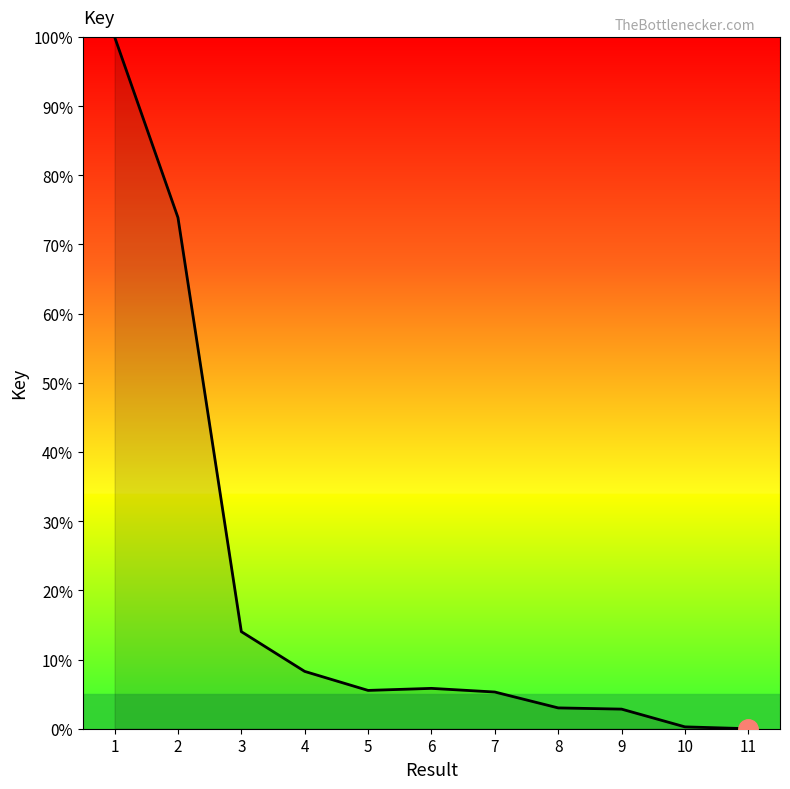

What is the greatest value displayed?

100.0